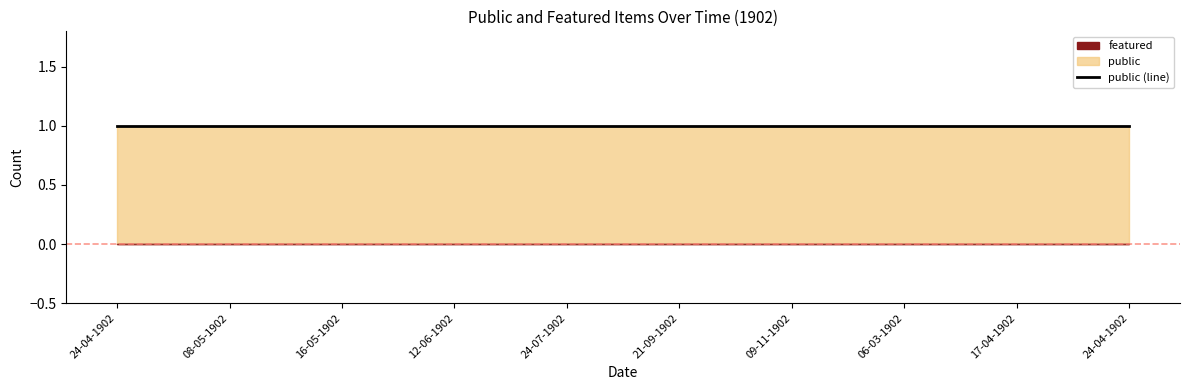

True or false: featured has more than 1 interior local peaks.

False